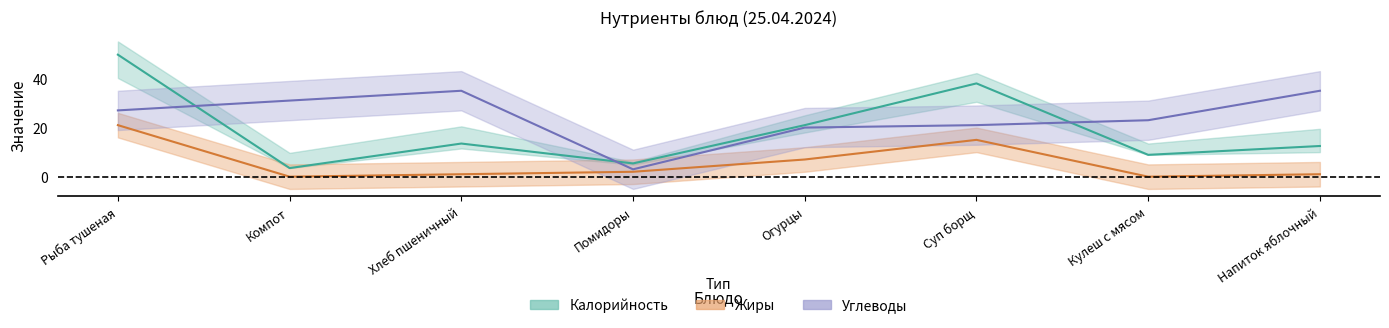

True or false: Калорийность (центр) and Углеводы (центр) cross at least once.

True